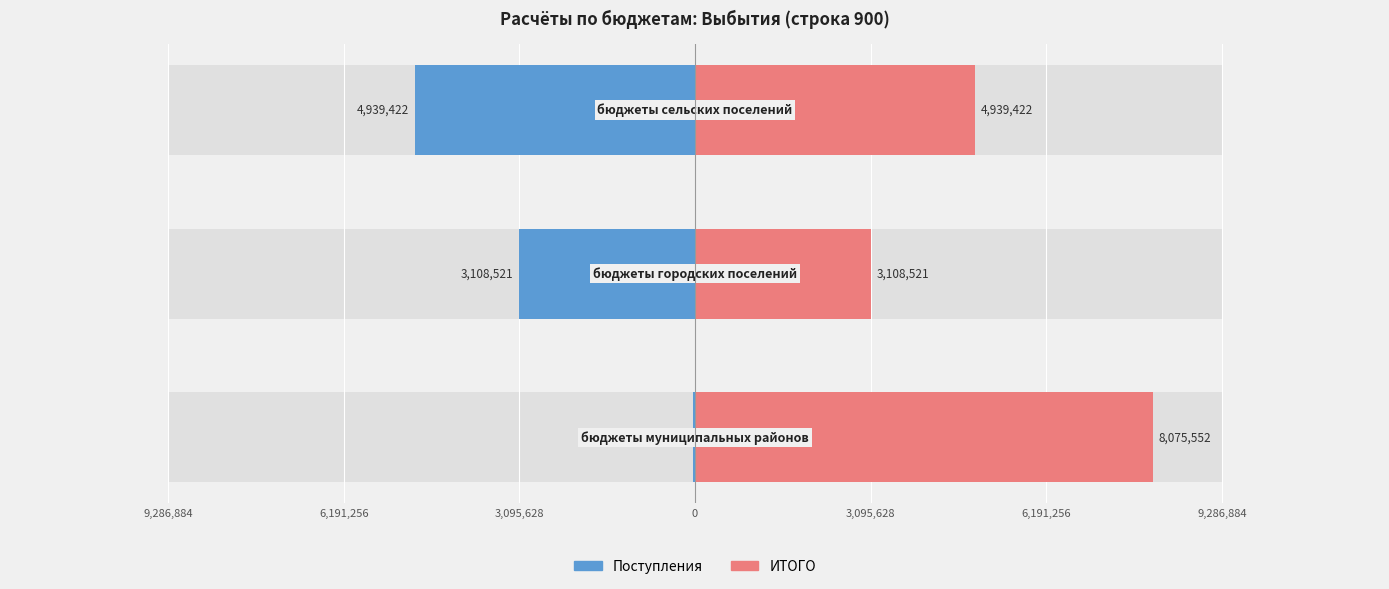

Reading right to left, list all the values displayed in this chart.

Поступления: 3,095,628=-4939422.1	6,191,256=-3108521.0	9,286,884=-27608.5
ИТОГО: 3,095,628=4939422.1	6,191,256=3108521.0	9,286,884=8075551.6